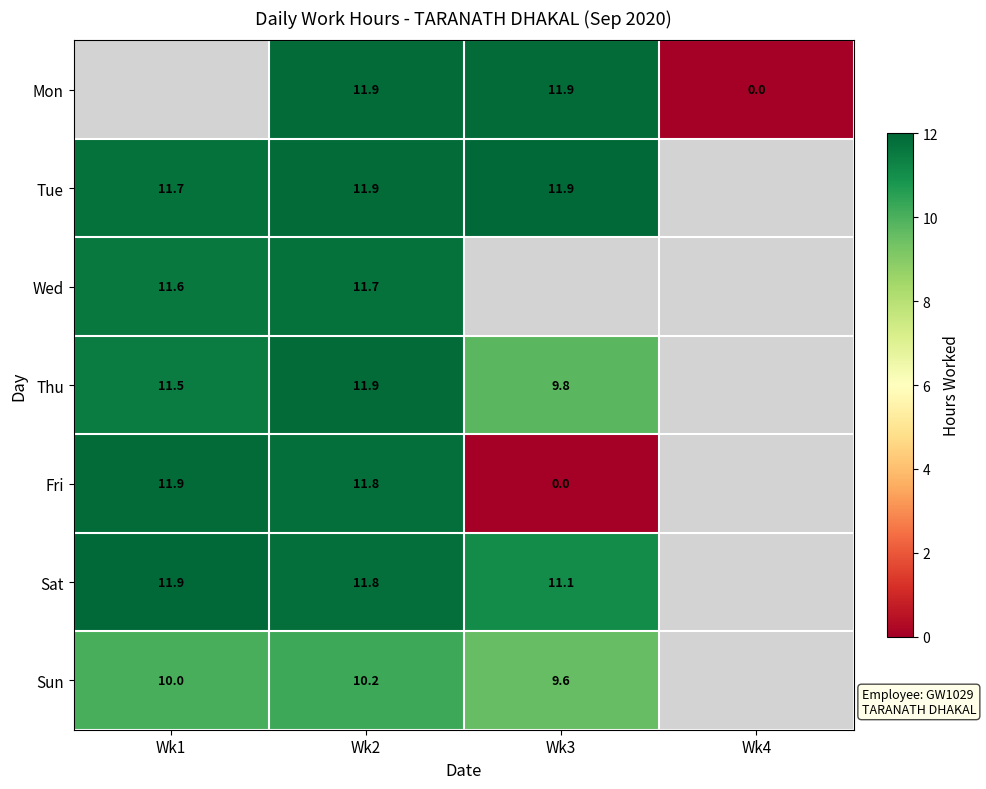

Is the value of Mon at Wk2 greater than the value of Tue at Wk1?

Yes